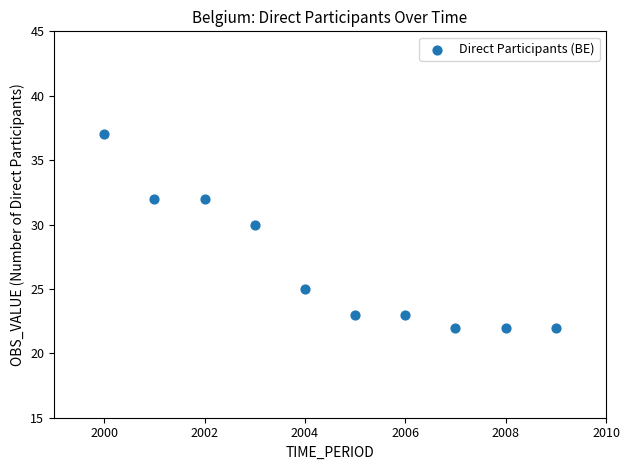

What is the average X value?

2004